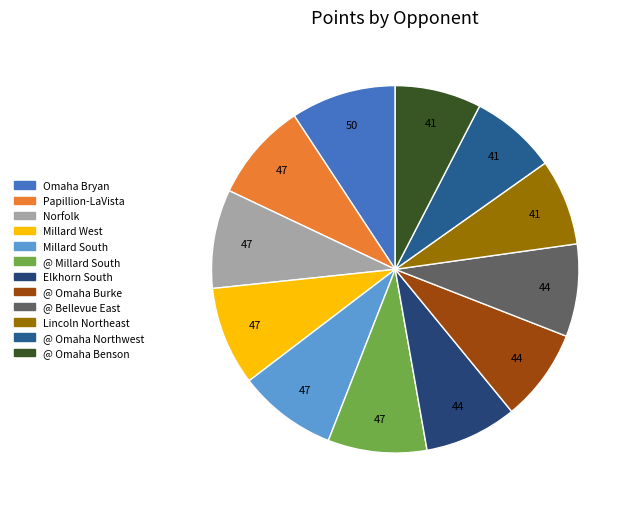

Does any single category account for the majority?

No